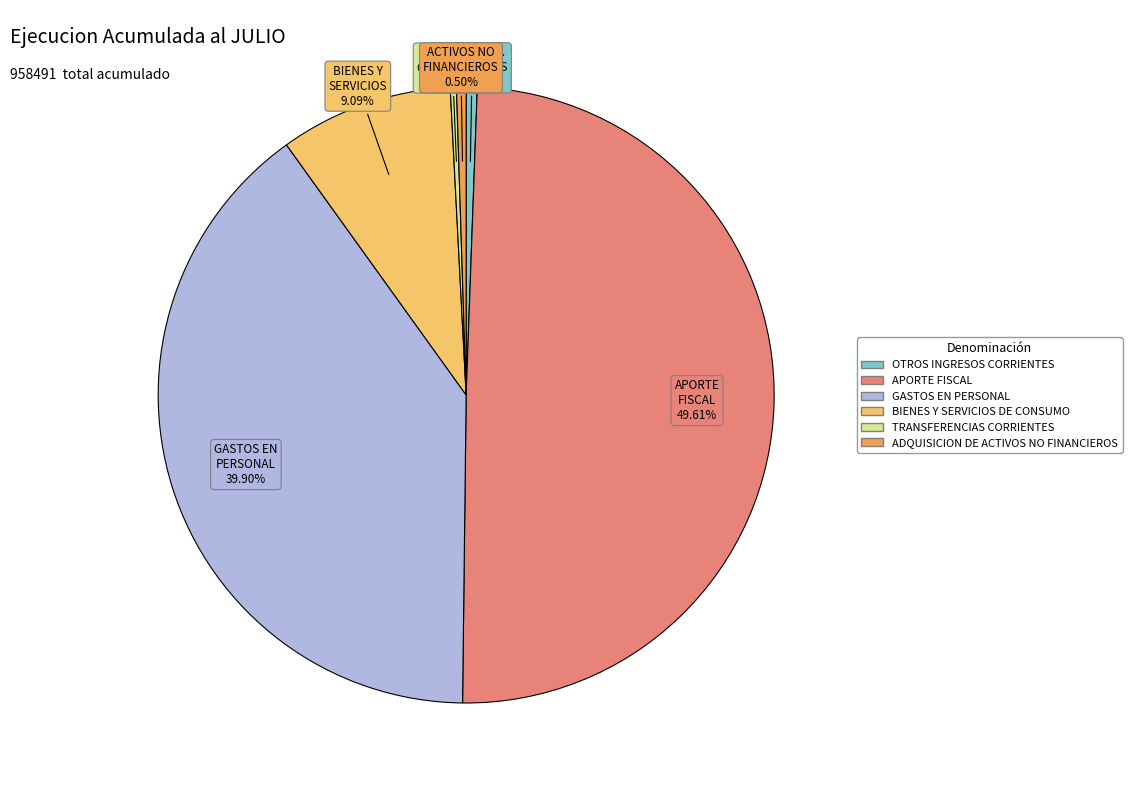

Does TRANSFERENCIAS CORRIENTES account for over 50% of the chart?

No